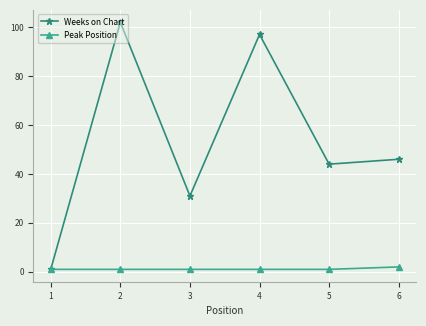

Between 1 and 6, which series saw the biggest shift?

Weeks on Chart